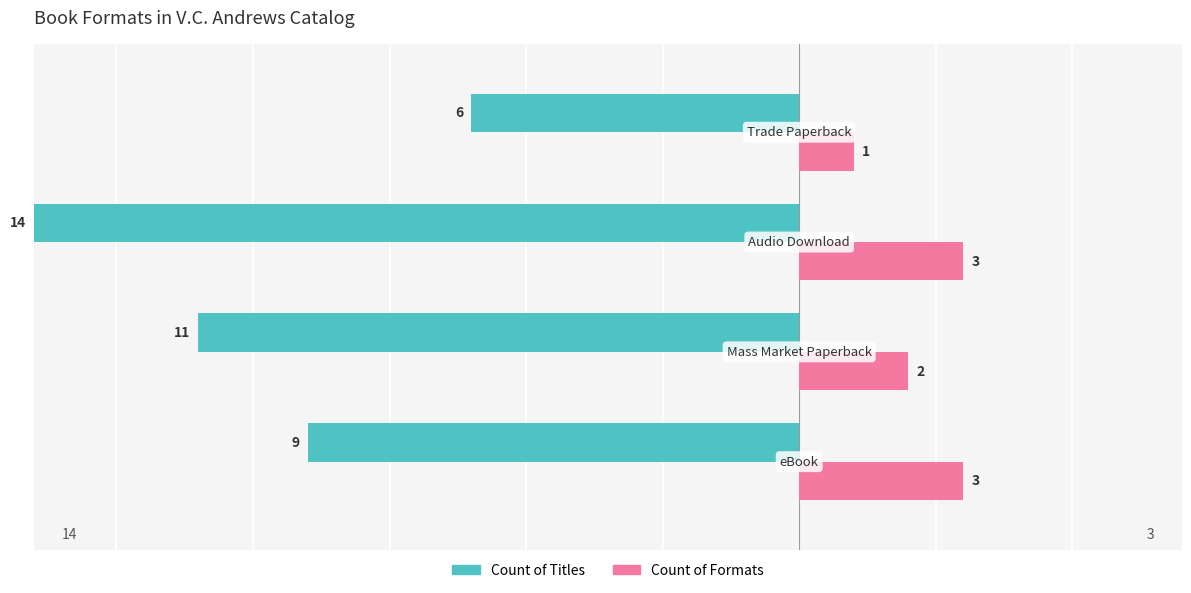

Count the Count of Titles values in the range -11 to -6.

3